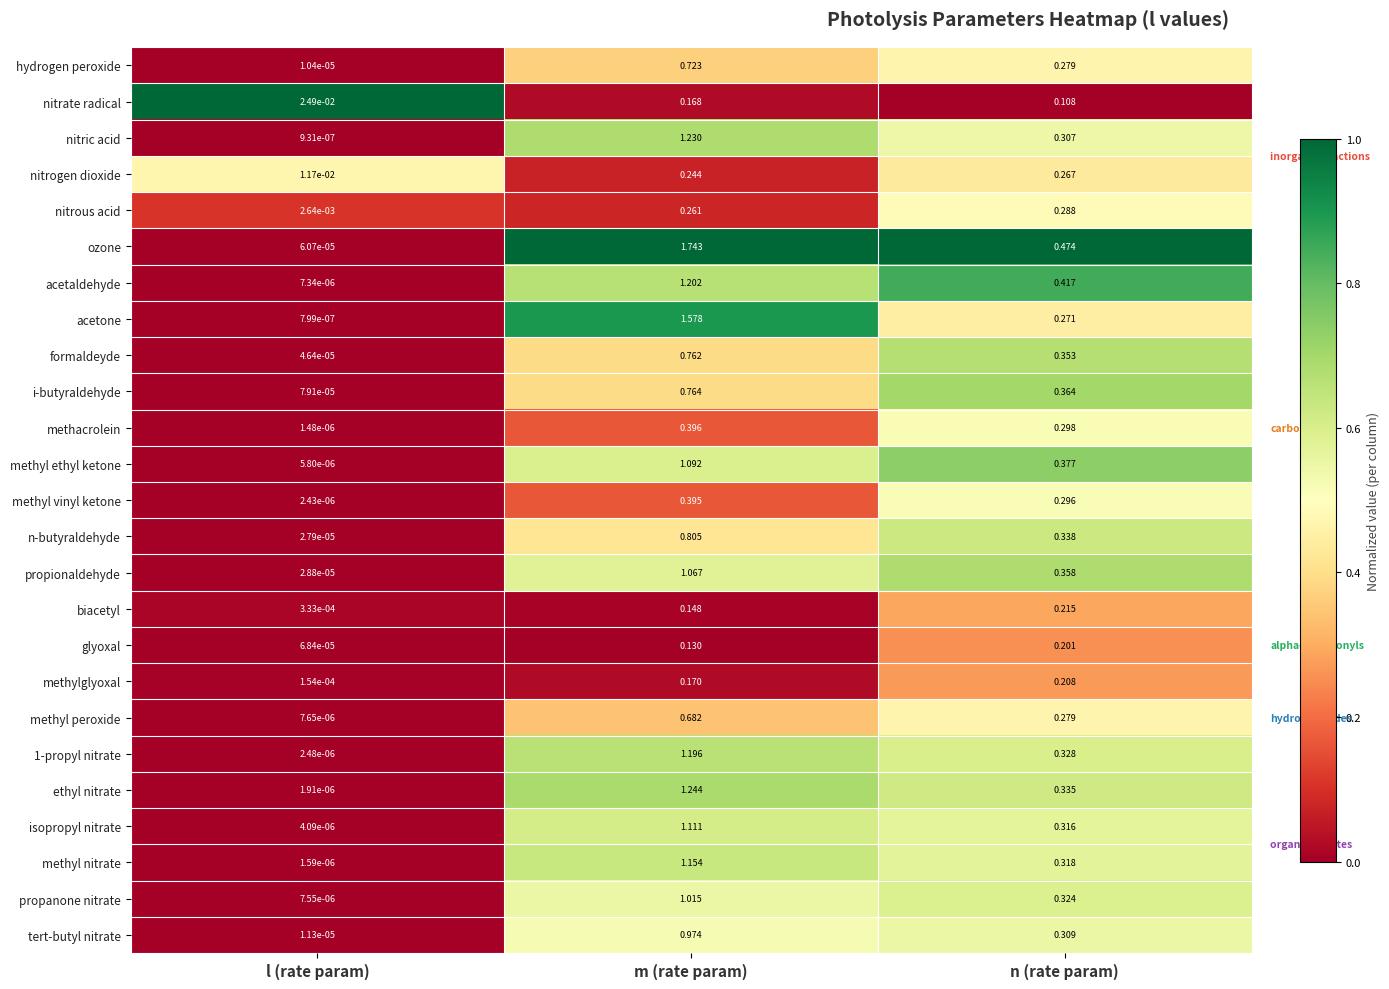

Which category has the highest value across all series?

m (rate param)